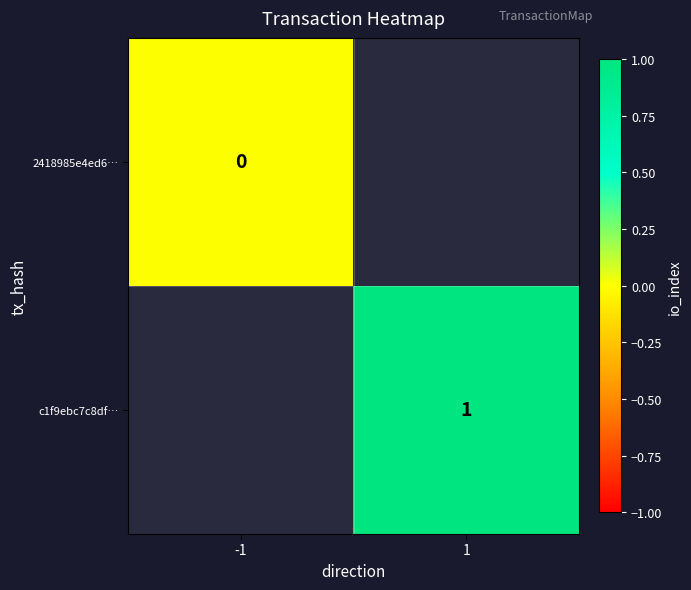

At which label is 2418985e4ed6… closest to 0?

-1